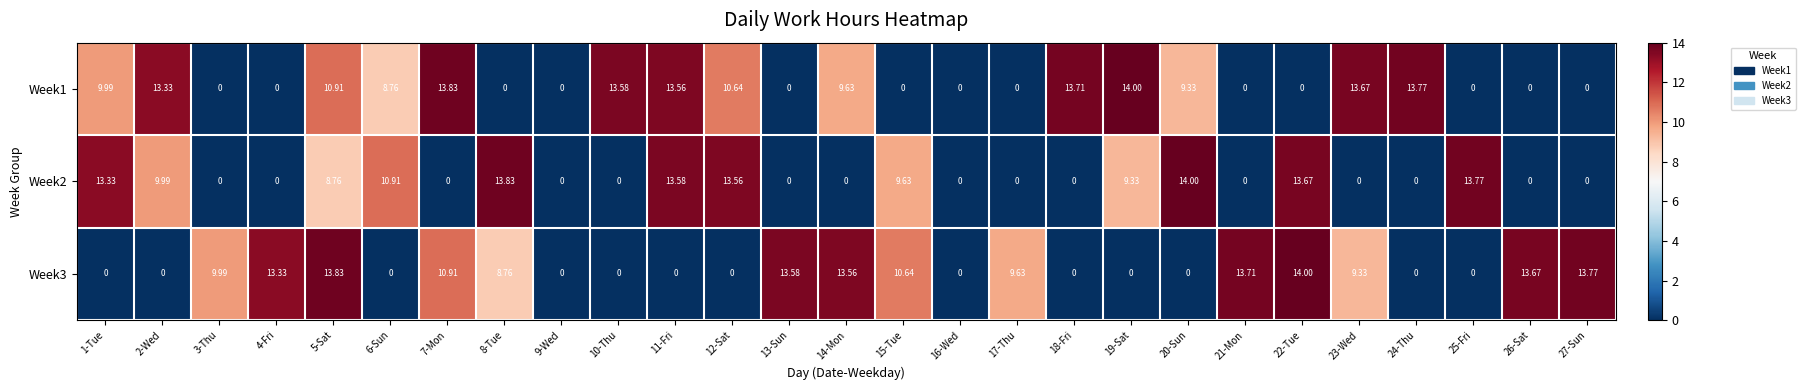

How many data points in Week3 are less than 8?

13